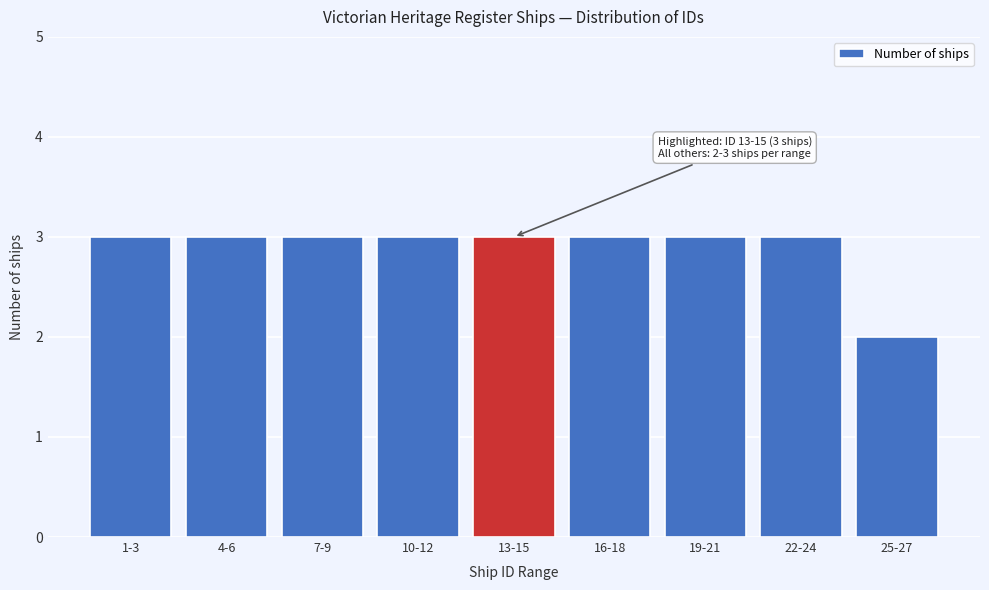

Reading left to right, transcribe all the data shown in this chart.

1-3=3	4-6=3	7-9=3	10-12=3	13-15=3	16-18=3	19-21=3	22-24=3	25-27=2